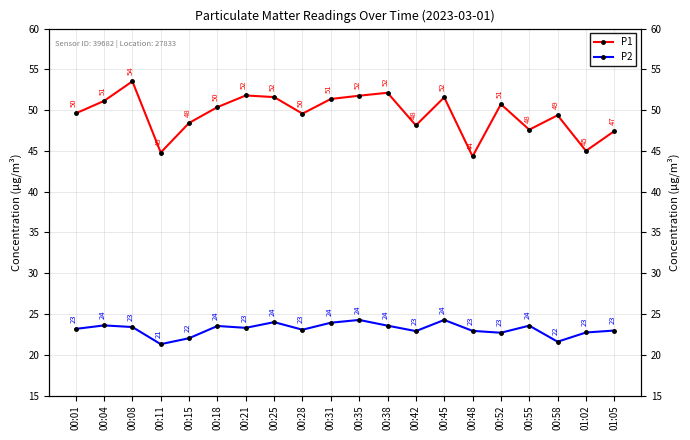

In P2, how many points are lower than both neighbors (excluding endpoints)?

6